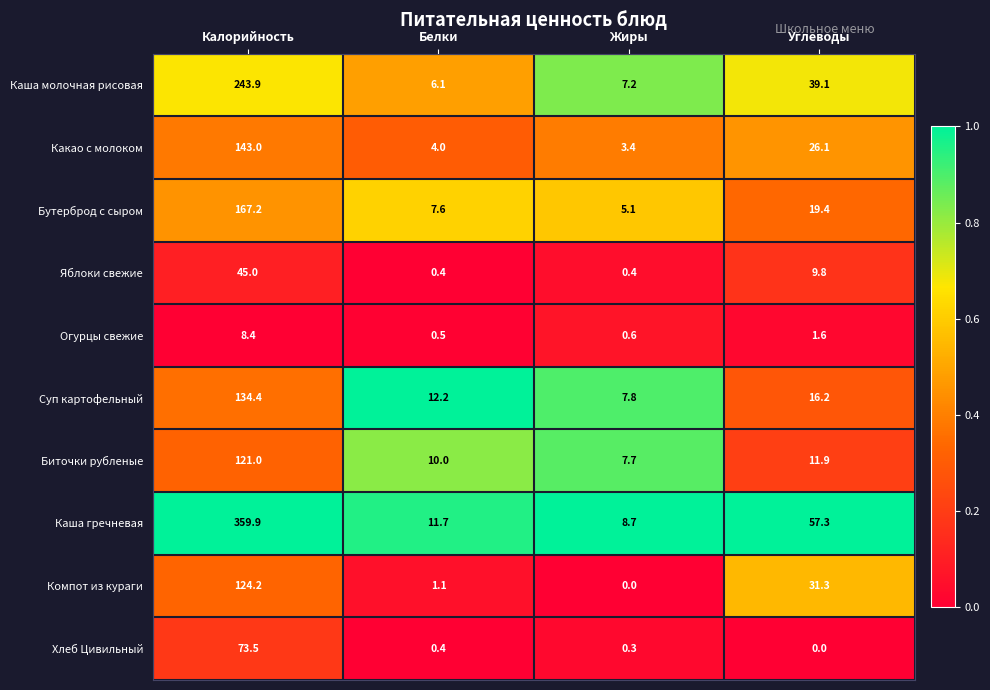

Which series has the largest range (max minus min)?

Каша гречневая